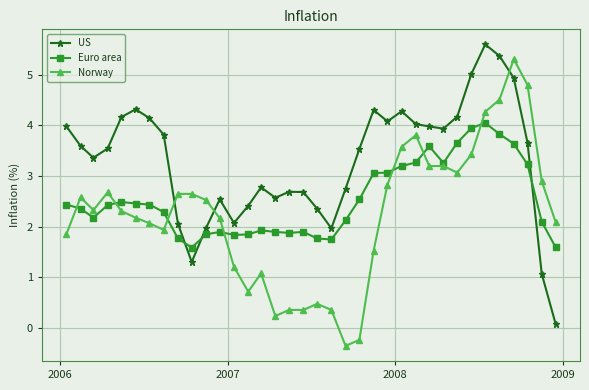

What are all the series names shown in the legend?

US, Euro area, Norway